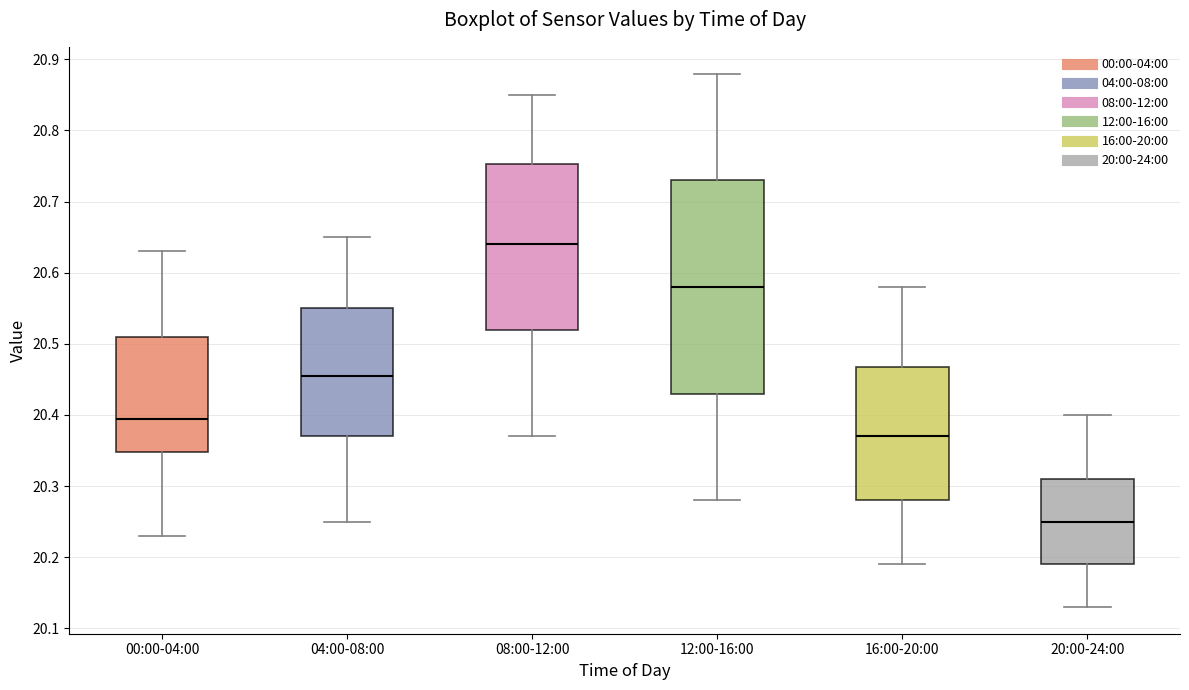

Reading left to right, read every box against the y-axis: the position of its median line, the range the box covers, and the ends of its whiskers. The values are not printed on the chart, so give them approximately, as read against the axis.

00:00-04:00: median 20.40, box 20.35 to 20.51, whiskers 20.23 to 20.63
04:00-08:00: median 20.46, box 20.37 to 20.55, whiskers 20.25 to 20.65
08:00-12:00: median 20.64, box 20.52 to 20.75, whiskers 20.37 to 20.85
12:00-16:00: median 20.58, box 20.43 to 20.73, whiskers 20.28 to 20.88
16:00-20:00: median 20.37, box 20.28 to 20.47, whiskers 20.19 to 20.58
20:00-24:00: median 20.25, box 20.19 to 20.31, whiskers 20.13 to 20.40